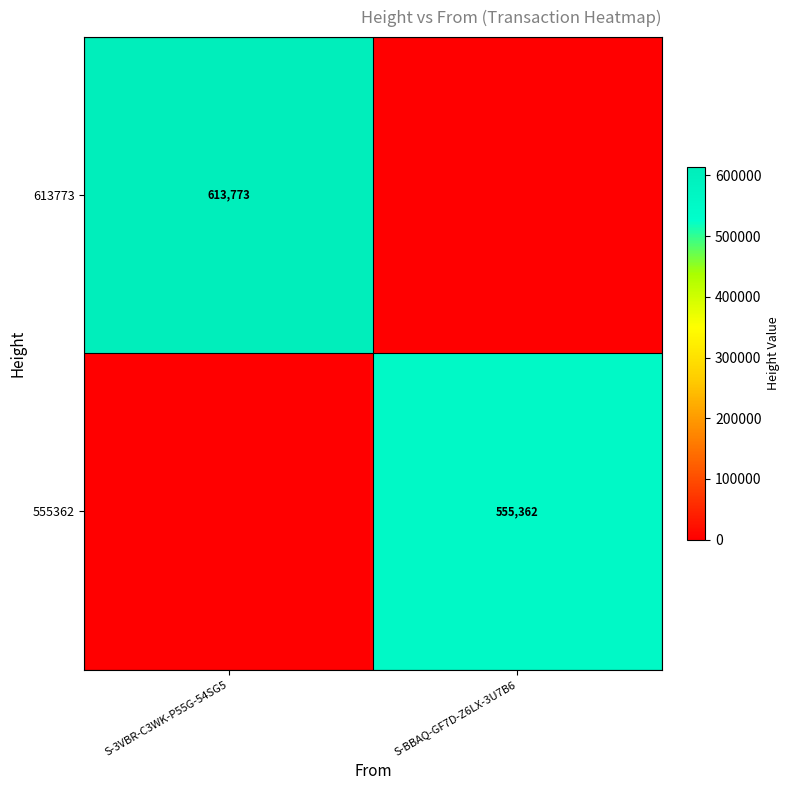

Is the value of 555362 at S-BBAQ-GF7D-Z6LX-3U7B6 greater than the value of 613773 at S-3VBR-C3WK-P55G-54SG5?

No